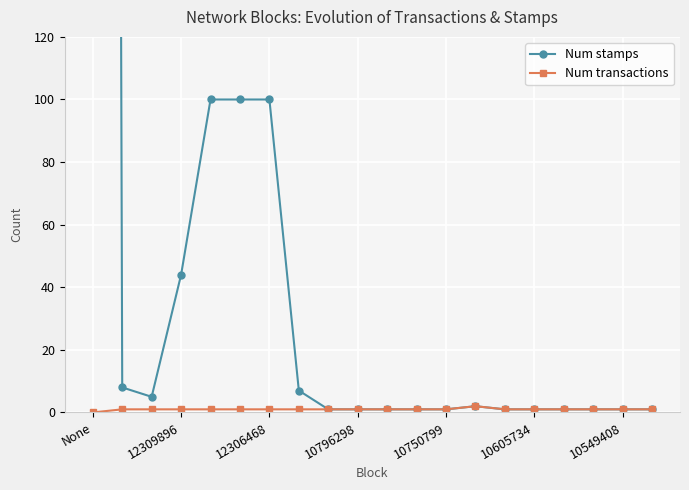

What are all the series names shown in the legend?

Num stamps, Num transactions